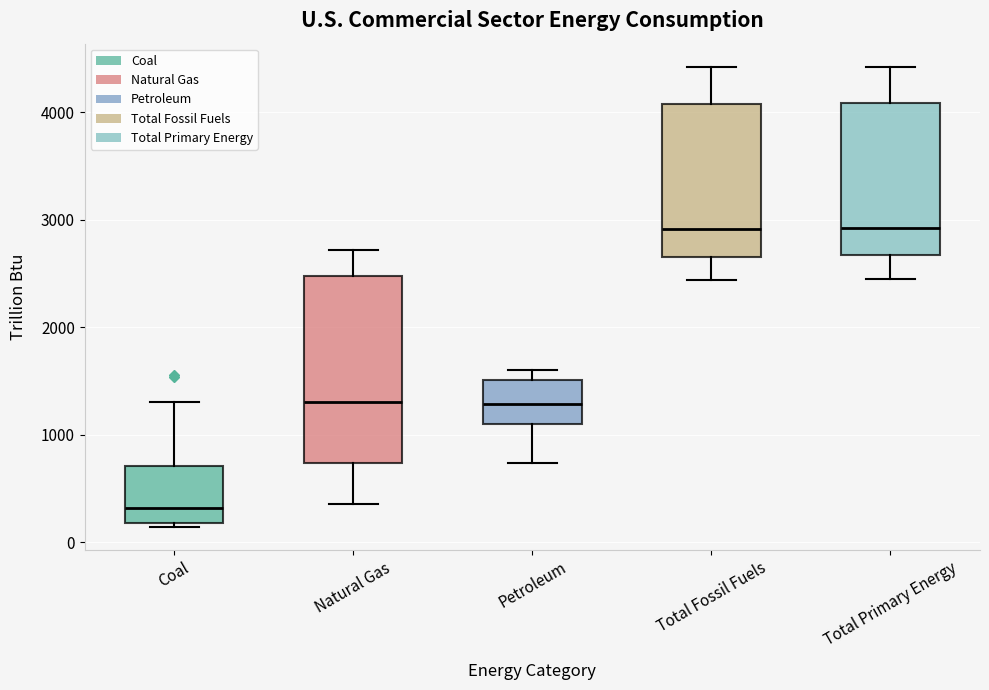

Which box is the tallest, from its lower edge to its upper edge?

Natural Gas